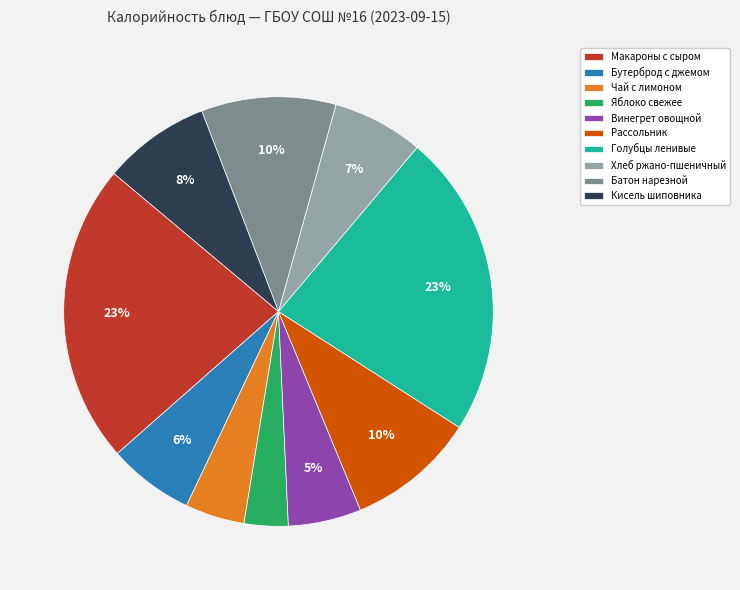

To the nearest percent, what portion does Хлеб ржано-пшеничный represent?

7%